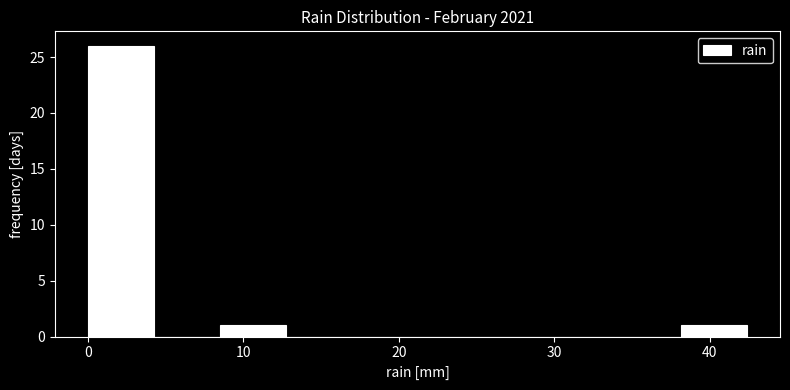

Reading left to right, transcribe this chart: for each bar, give the range it covers on the x-axis and its height. Neither the bar edges nor the heights are printed on the chart, so give them approximately, as read against the axes.

0 to 4: 26
4 to 8: 0
8 to 13: 1
13 to 17: 0
17 to 21: 0
21 to 25: 0
25 to 30: 0
30 to 34: 0
34 to 38: 0
38 to 42: 1